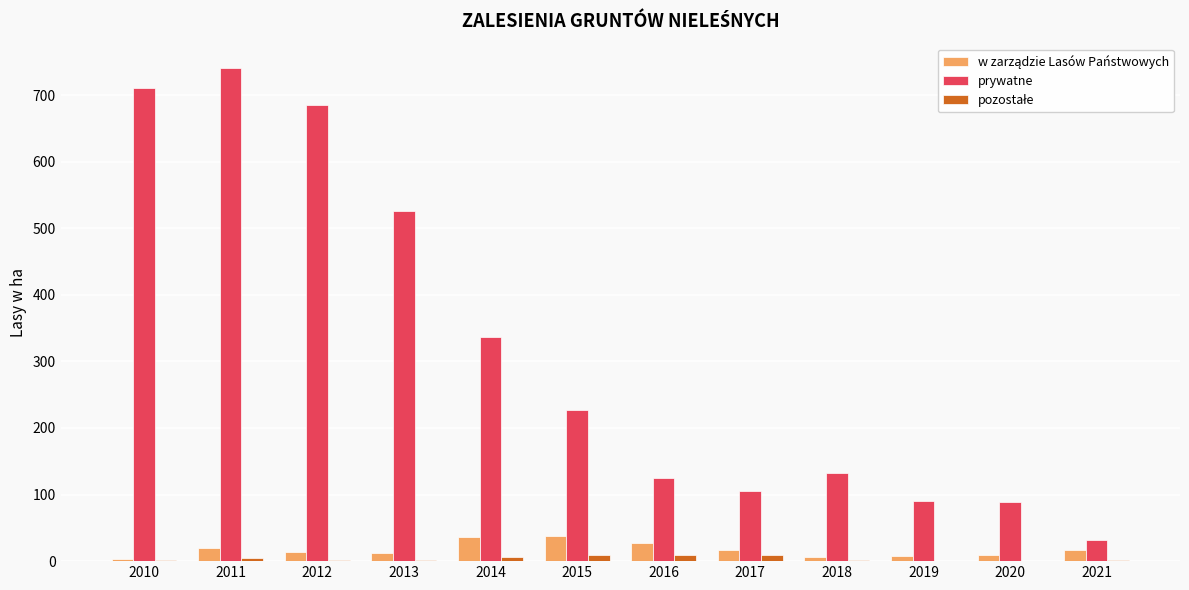

What is the maximum value shown in the chart?

740.5